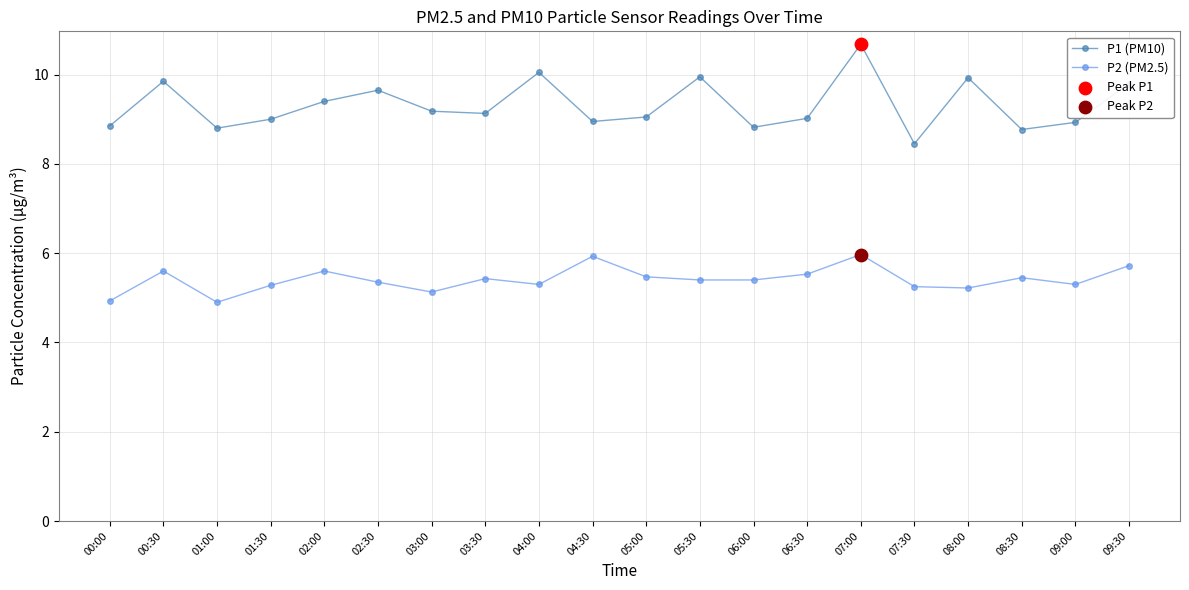

What is the total value across all series at 08:30?

14.2